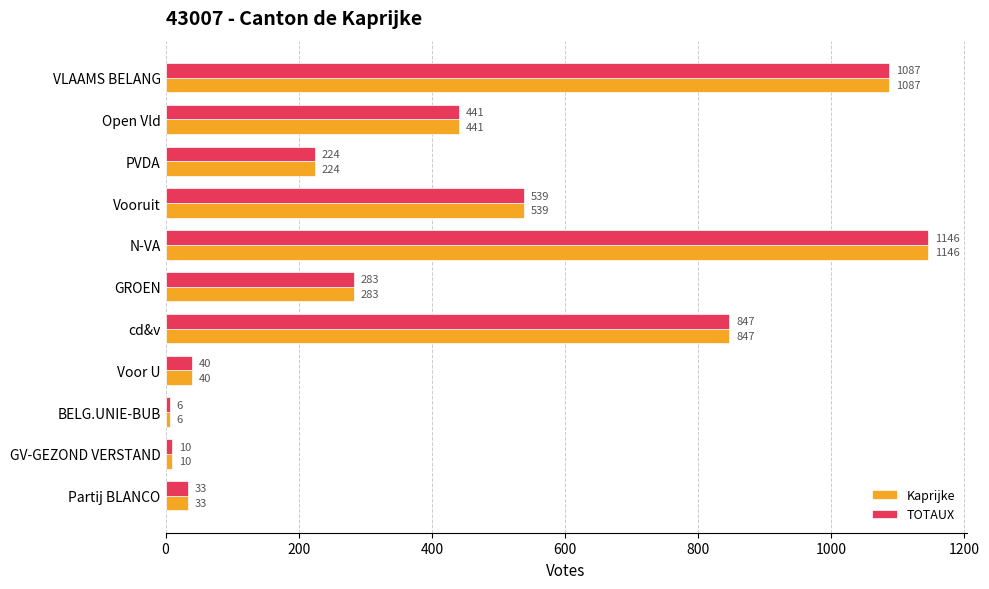

What is the maximum value for Kaprijke?

1146